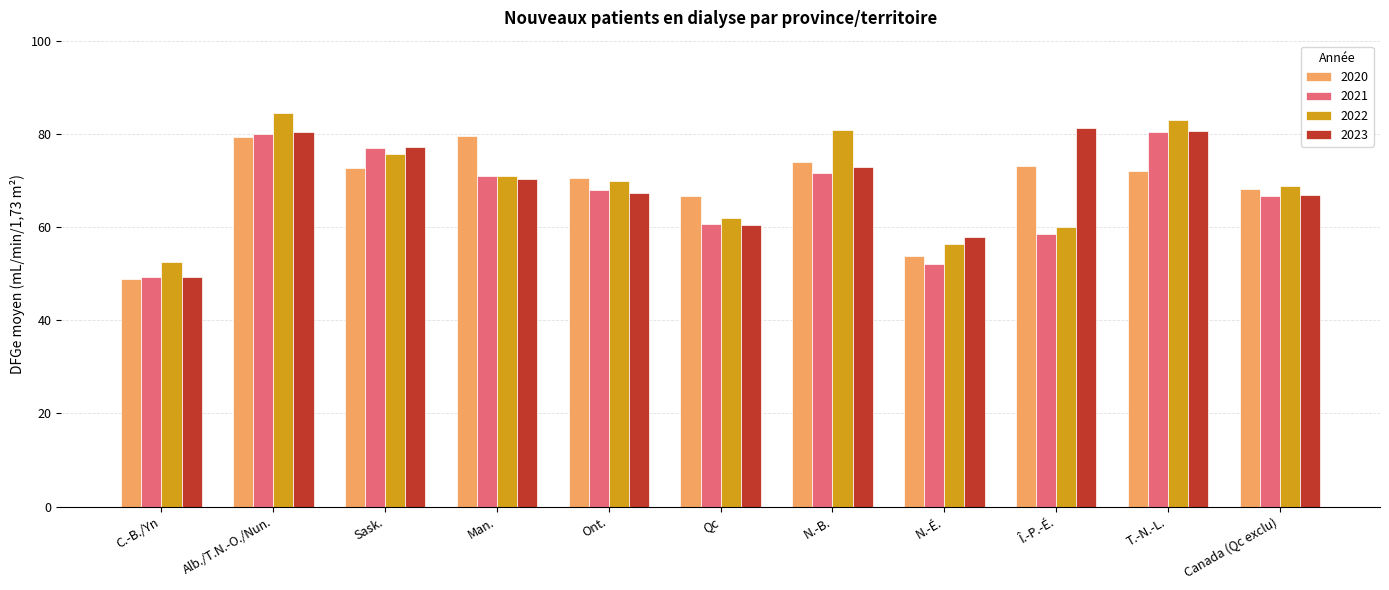

What is the difference between the highest and lowest values at T.-N.-L.?

10.8